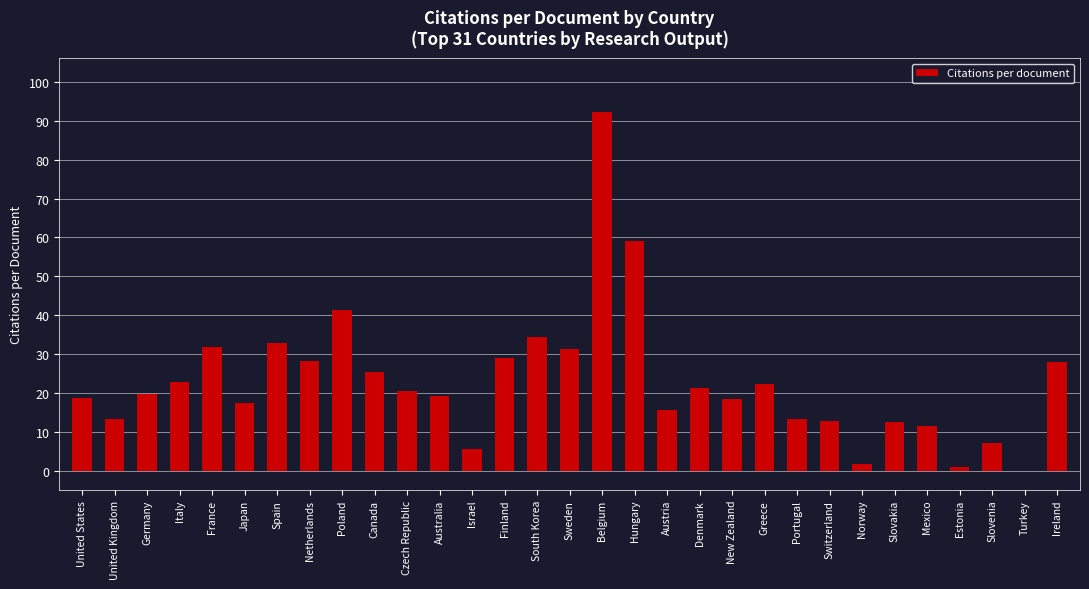

The chart shows a value of 30.6 at Denmark. True or false?

False